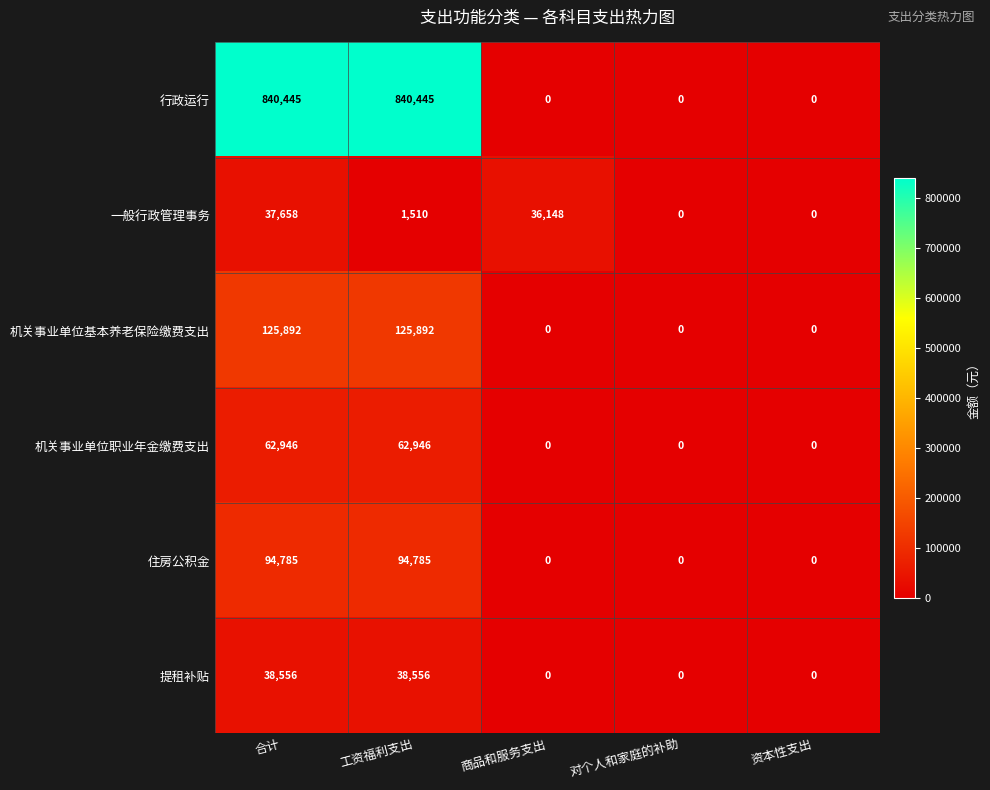

What is the greatest value displayed?

840445